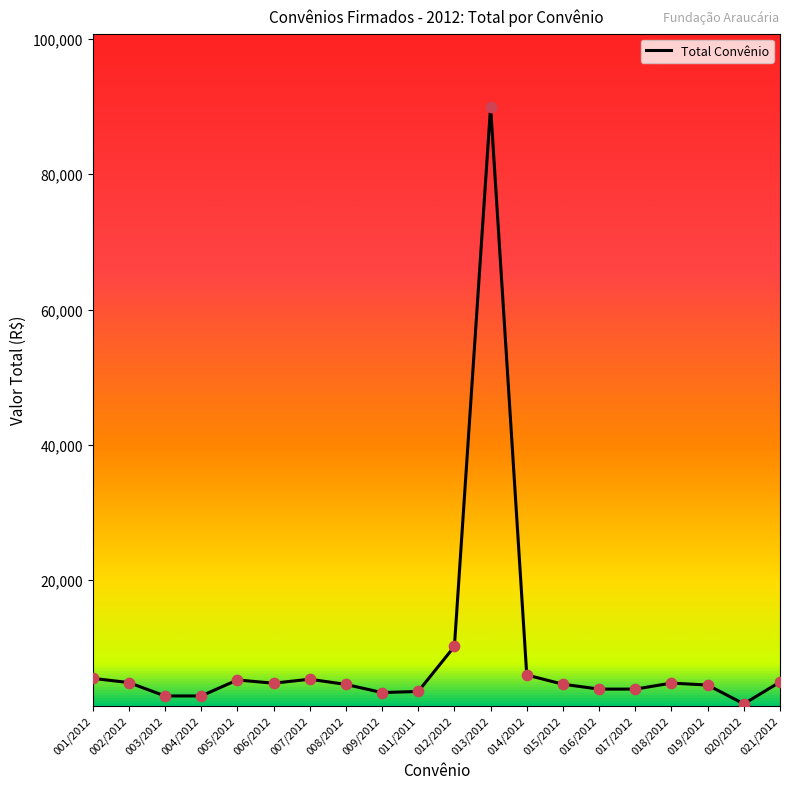

What is the ratio of the value at 016/2012 to the value at 014/2012?

0.7